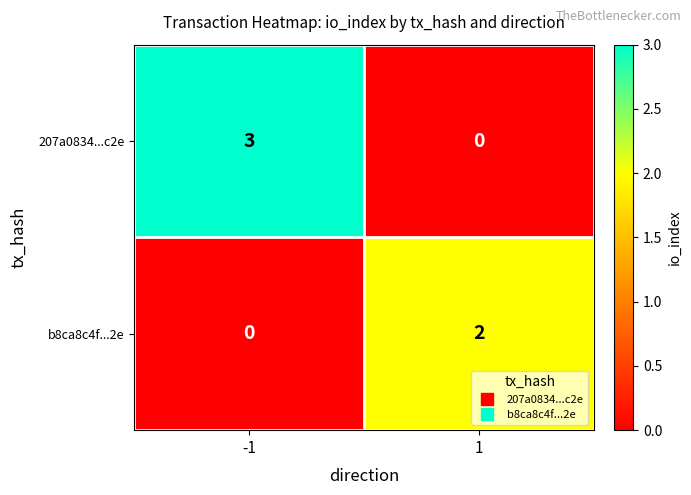

The value of 207a0834...c2e at -1 is 3. True or false?

True